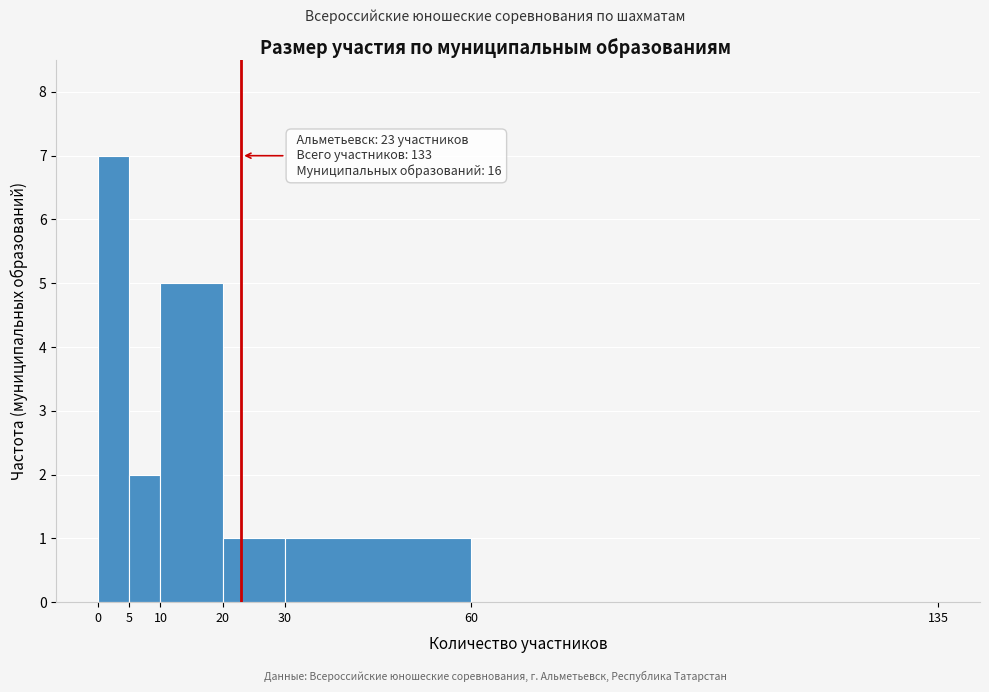

Which range on the x-axis has the tallest bar?

0 to 5